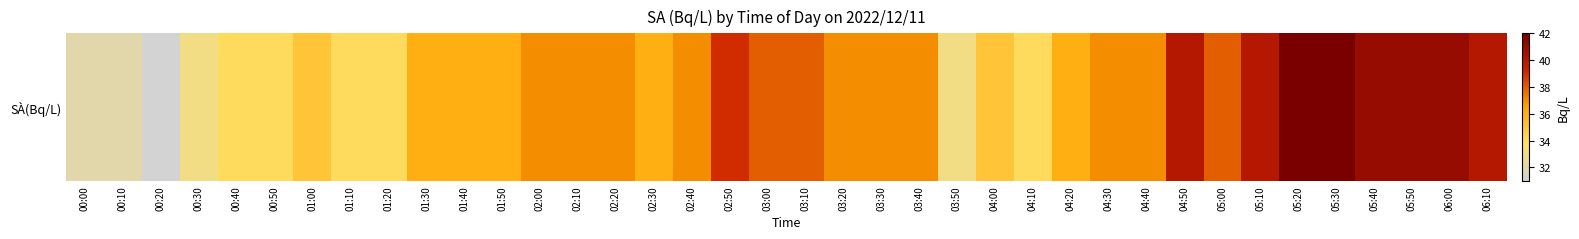

Is it true that the value at 06:10 is 25?

False